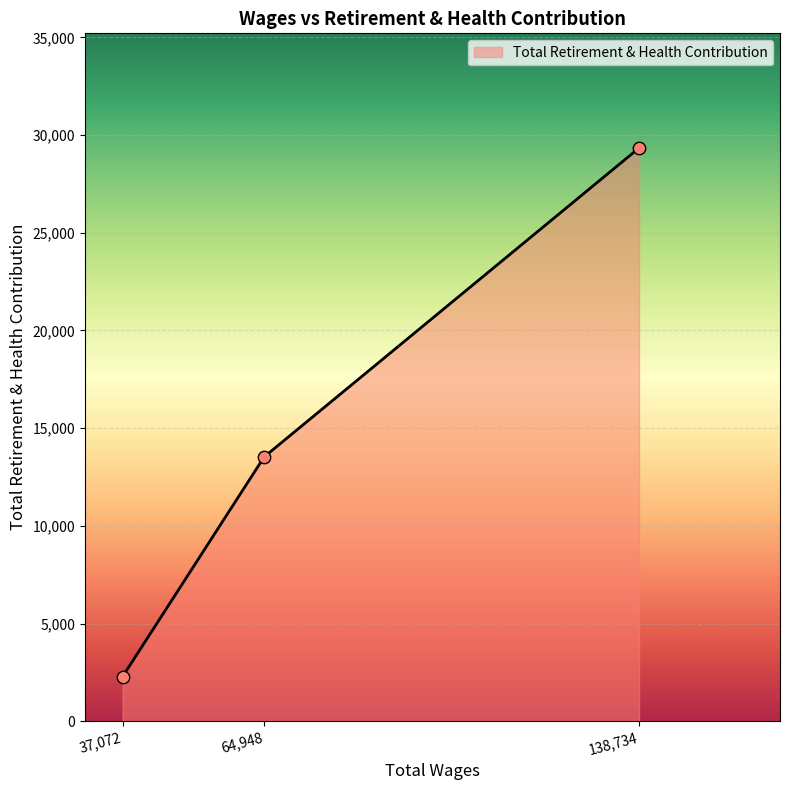

What is the change in value from 37,072 to 138,734?

+27055